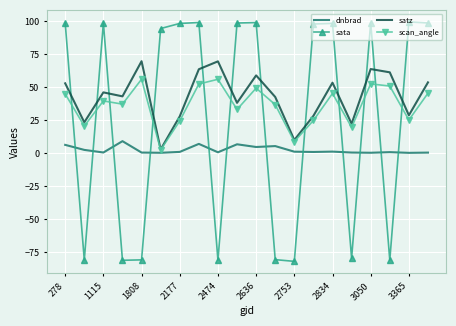

Which series has the largest total across all categories?

satz